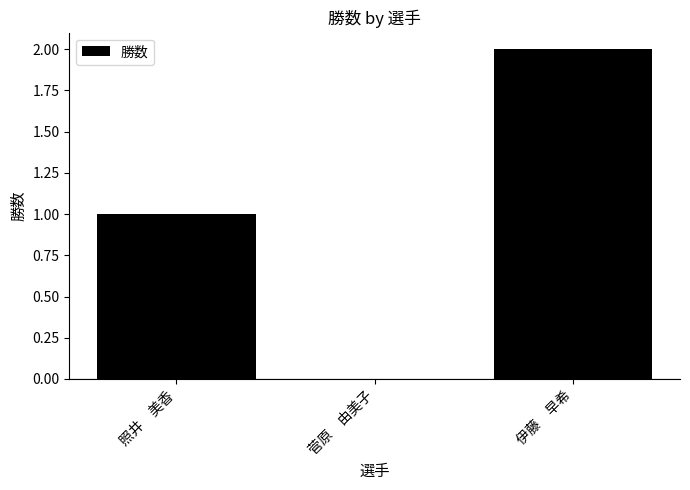

Reading left to right, list all the values displayed in this chart.

照井　美香=1	菅原　由美子=0	伊藤　早希=2